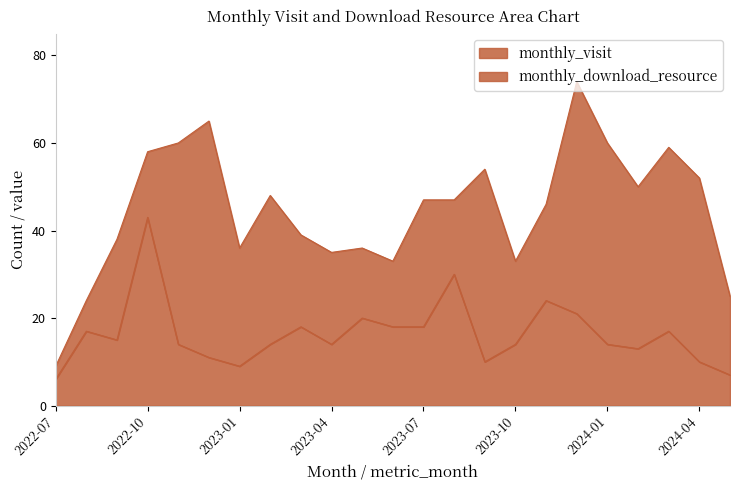

How many values in the monthly_visit series are below 47?

11